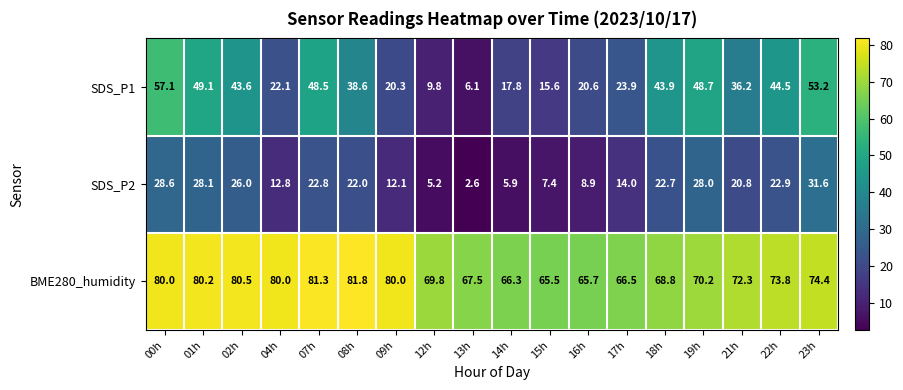

What is the difference between the maximum and minimum values in the BME280_humidity series?

16.3